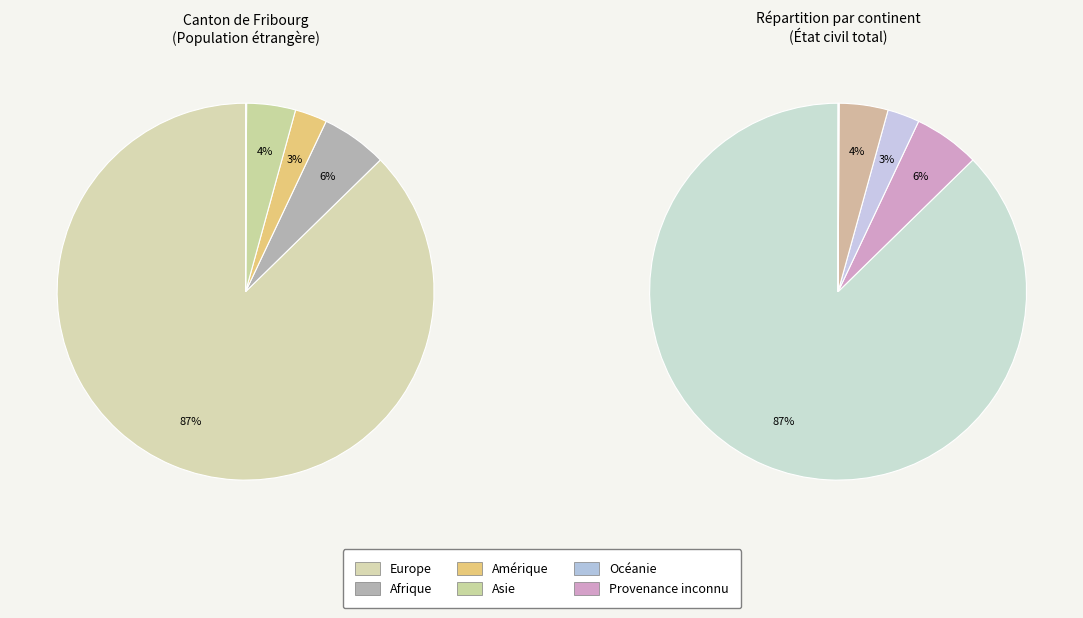

To the nearest percent, what portion does Amérique represent?

3%